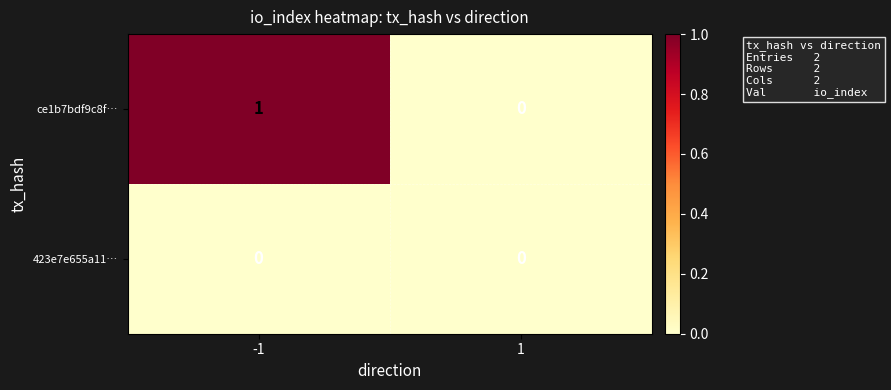

Reading right to left, what are all the values shown in this chart?

ce1b7bdf9c8f…: 1=0	-1=1
423e7e655a11…: 1=0	-1=0